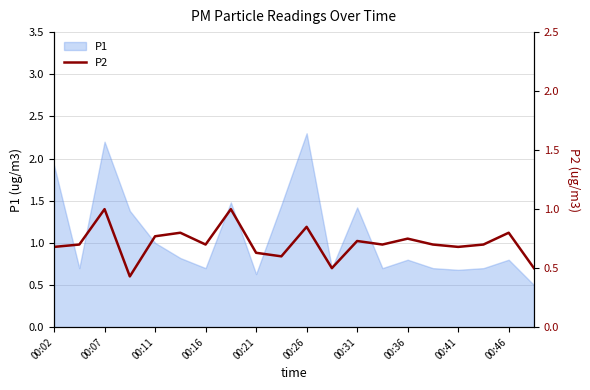

Is it true that P1 equals 1.2 at 00:16?

False